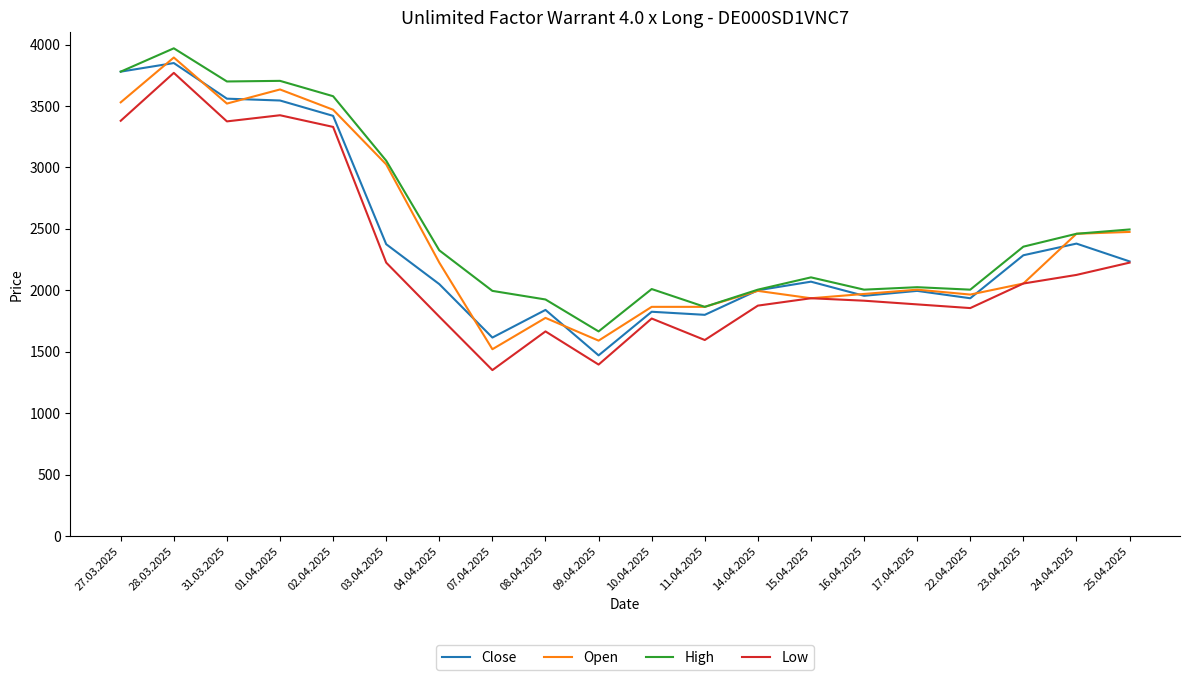

What is the approximate value of Low at 23.04.2025, to the nearest 100?

2100